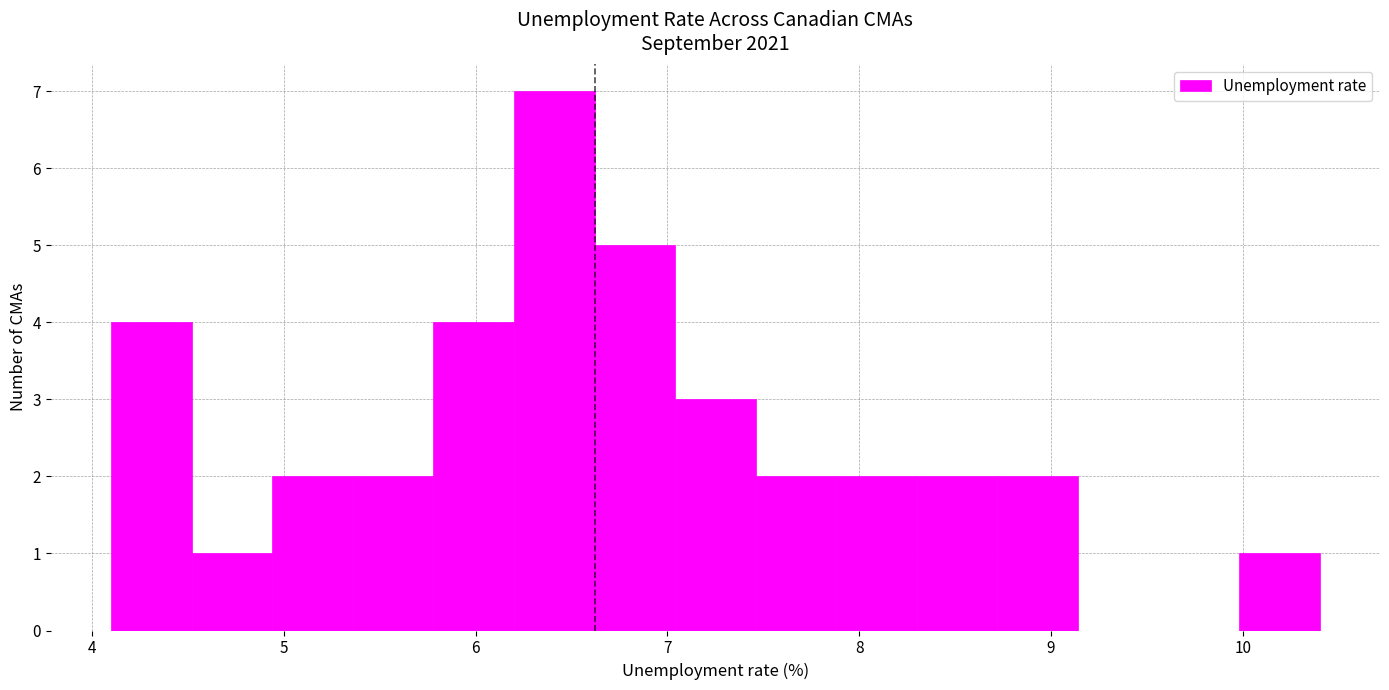

Reading left to right, transcribe this chart: for each bar, give the range it covers on the x-axis and its height. Neither the bar edges nor the heights are printed on the chart, so give them approximately, as read against the axes.

4.10 to 4.52: 4
4.52 to 4.94: 1
4.94 to 5.36: 2
5.36 to 5.78: 2
5.78 to 6.20: 4
6.20 to 6.62: 7
6.62 to 7.04: 5
7.04 to 7.46: 3
7.46 to 7.88: 2
7.88 to 8.30: 2
8.30 to 8.72: 2
8.72 to 9.14: 2
9.14 to 9.56: 0
9.56 to 9.98: 0
9.98 to 10.40: 1